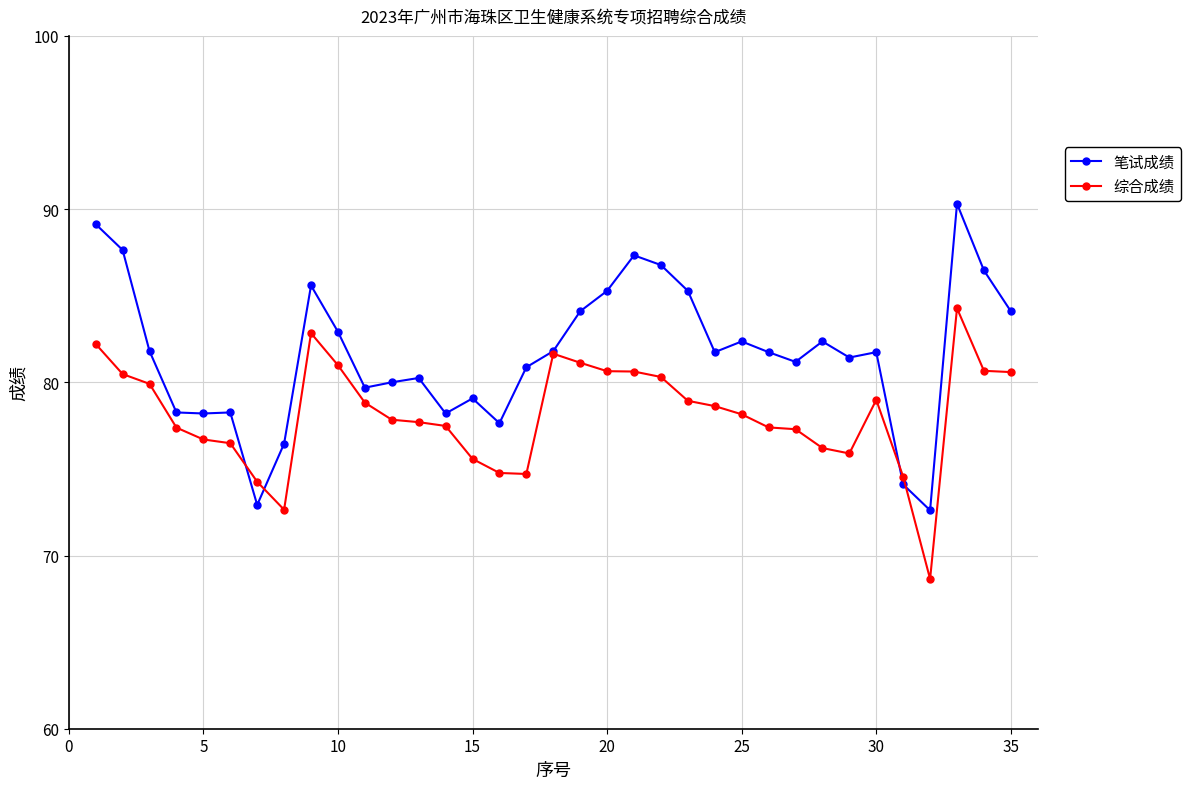

What is the maximum value shown in the chart?

90.3